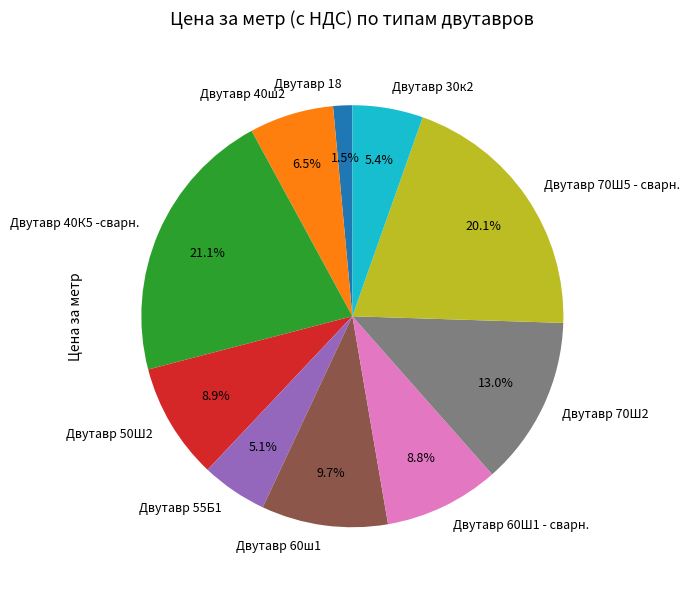

What is the smallest slice in the pie chart?

Двутавр 18